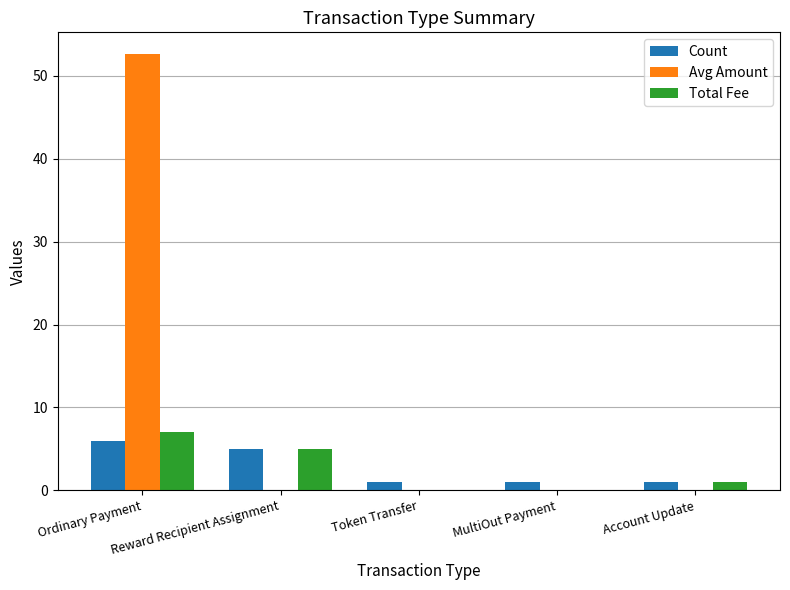

Is the value of Total Fee at Reward Recipient Assignment greater than the value of Avg Amount at Reward Recipient Assignment?

Yes